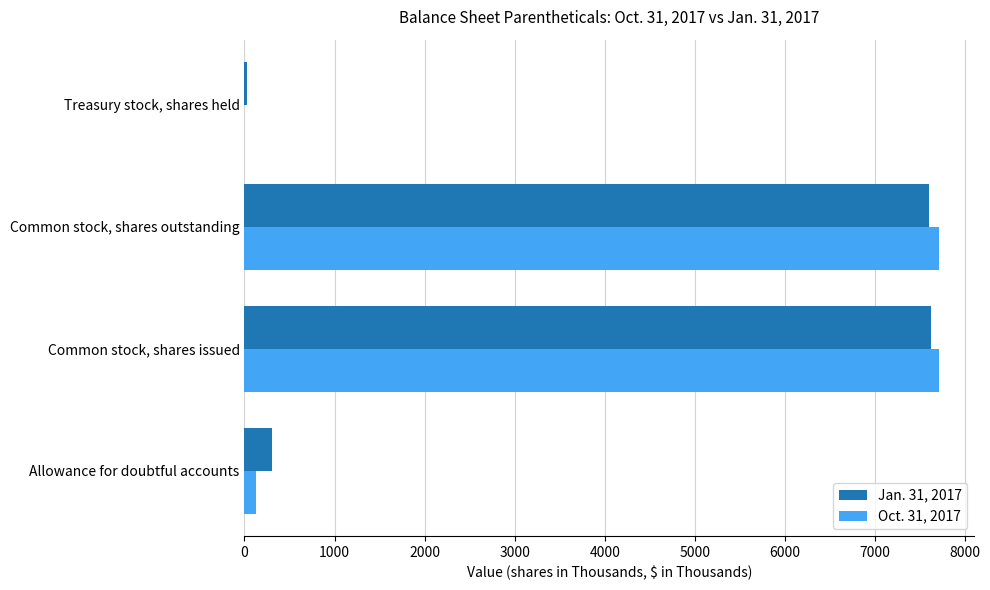

What is the greatest value displayed?

7716